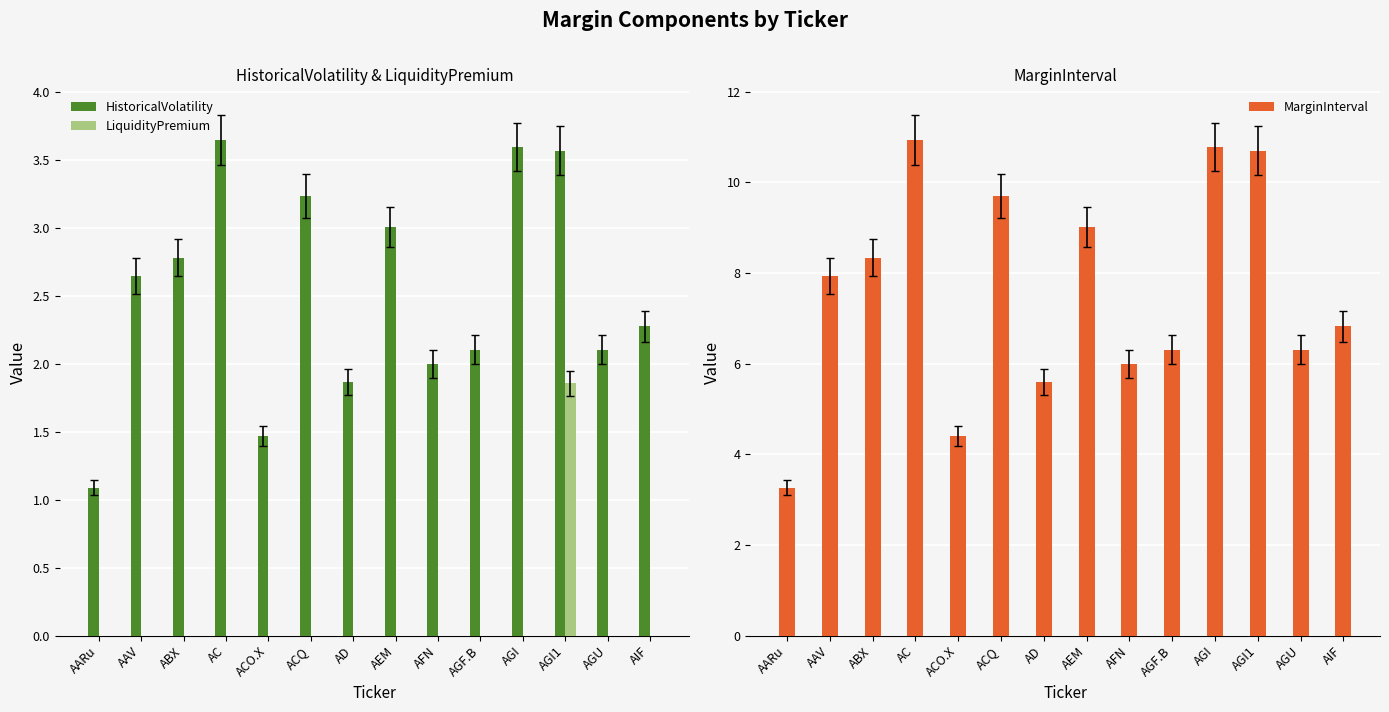

List the series in order of their peak value, lowest first.

LiquidityPremium, HistoricalVolatility, MarginInterval